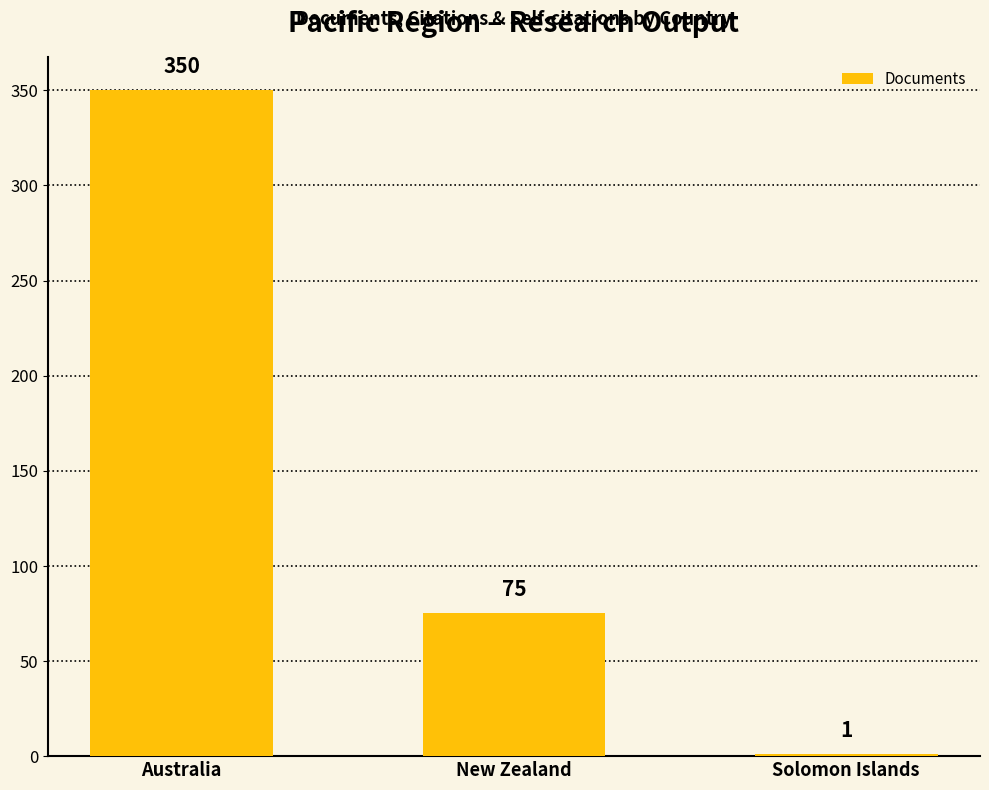

What is the maximum value shown in the chart?

350